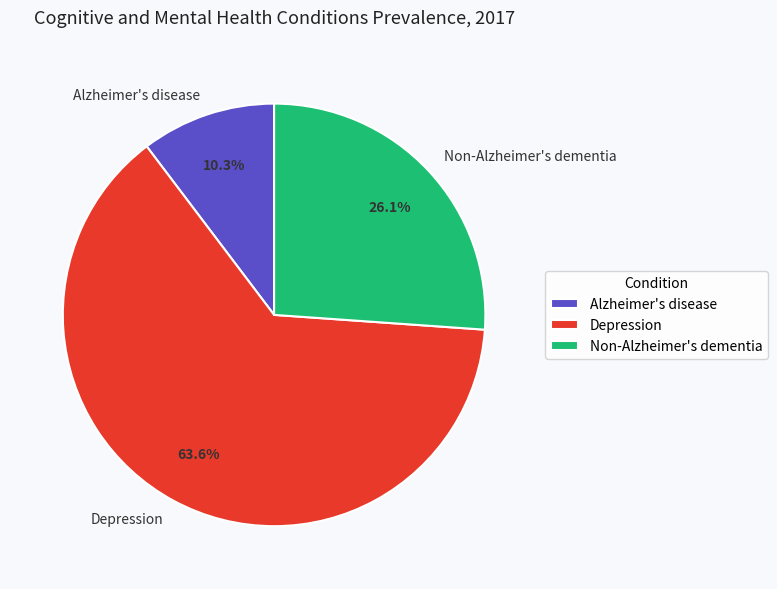

The Alzheimer's disease slice represents 10% of the pie. True or false?

True